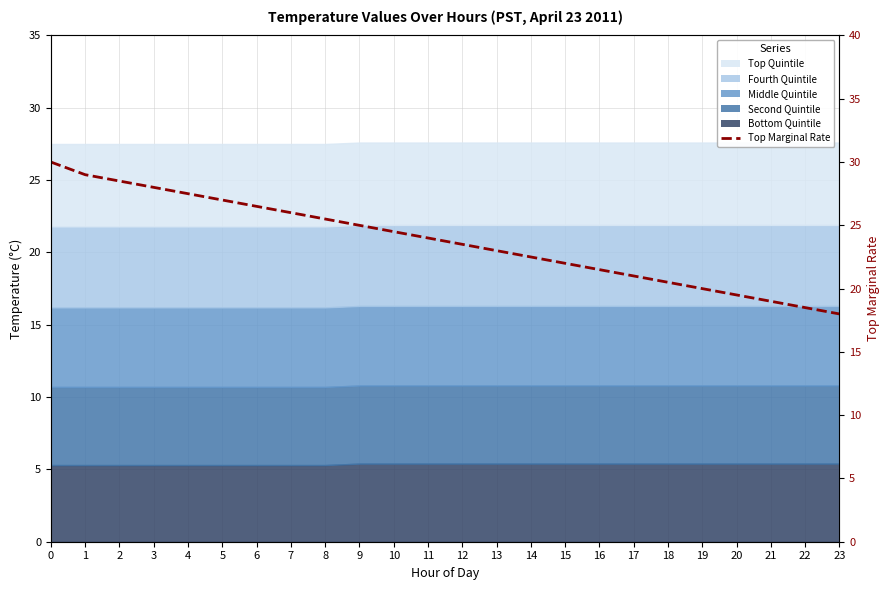

True or false: the data shows 22.5 at 14.

True